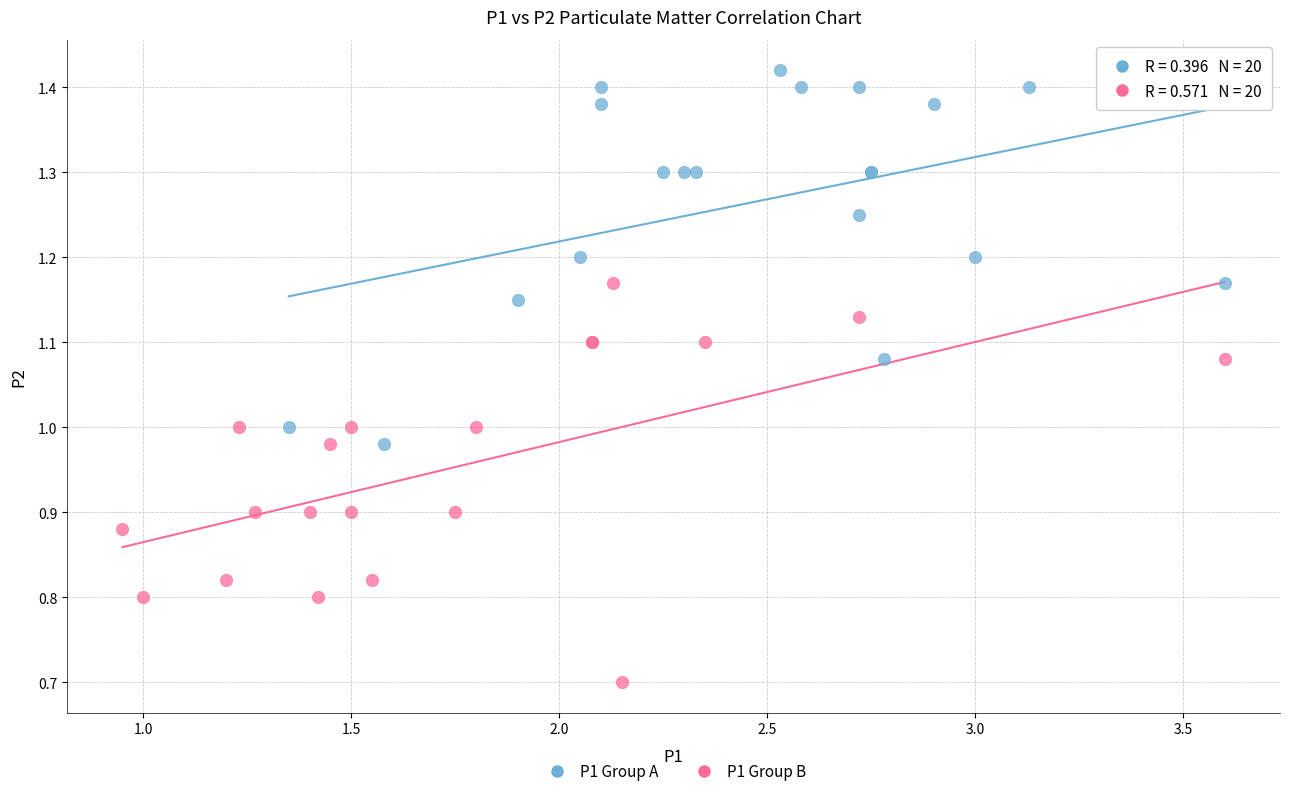

Which series reaches the minimum Y coordinate?

P1 Group B